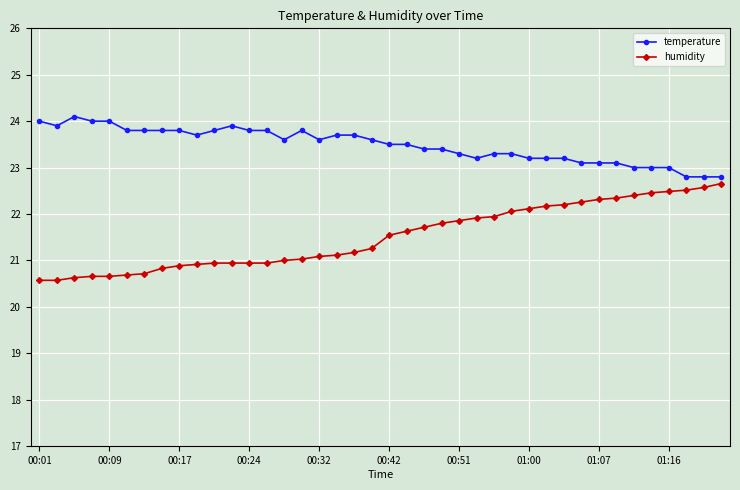

Which series has the widest spread of values?

humidity